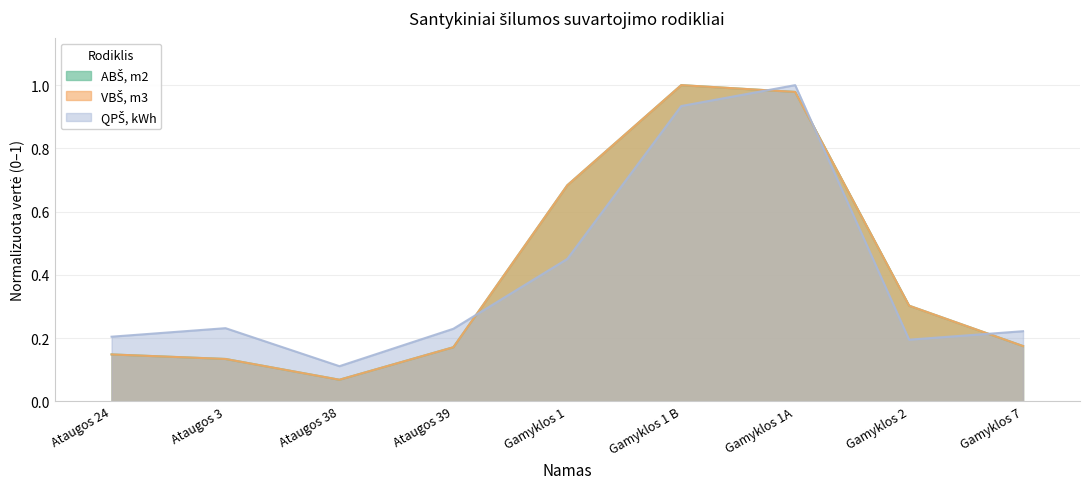

At which label is QPŠ, kWh closest to 0?

Ataugos 38